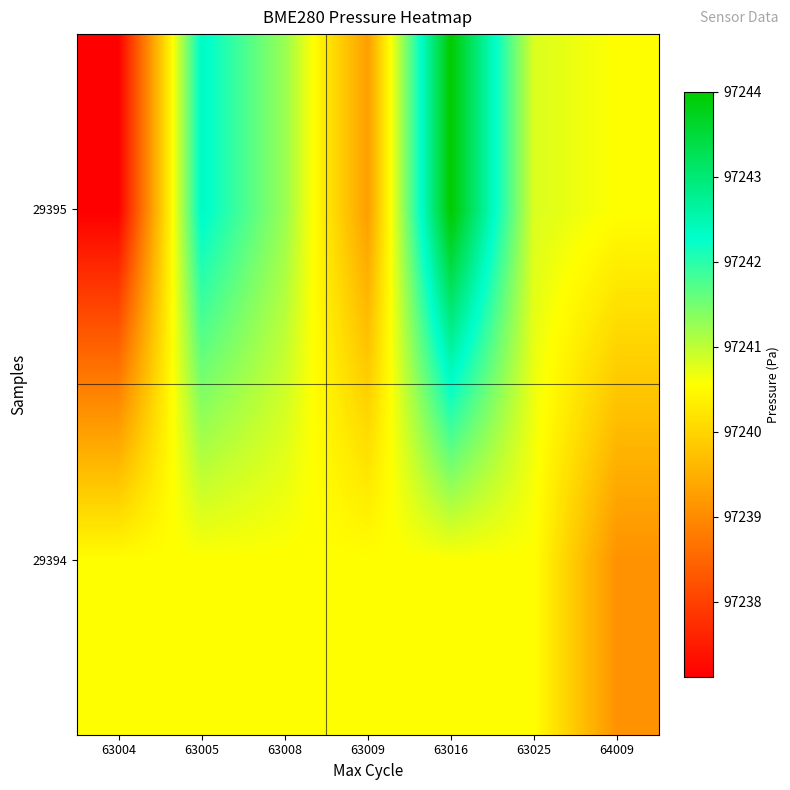

What is the spread (max minus min) of values at 63008?

0.7